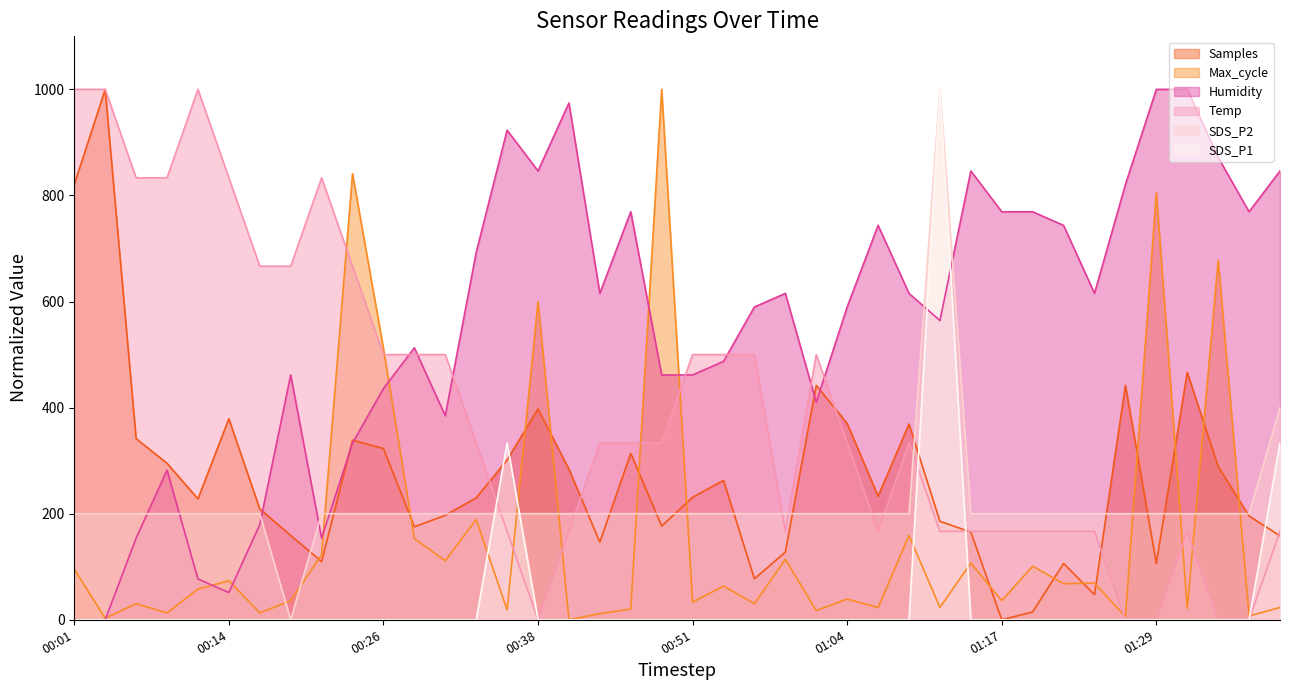

How many lines are shown in the chart?

6